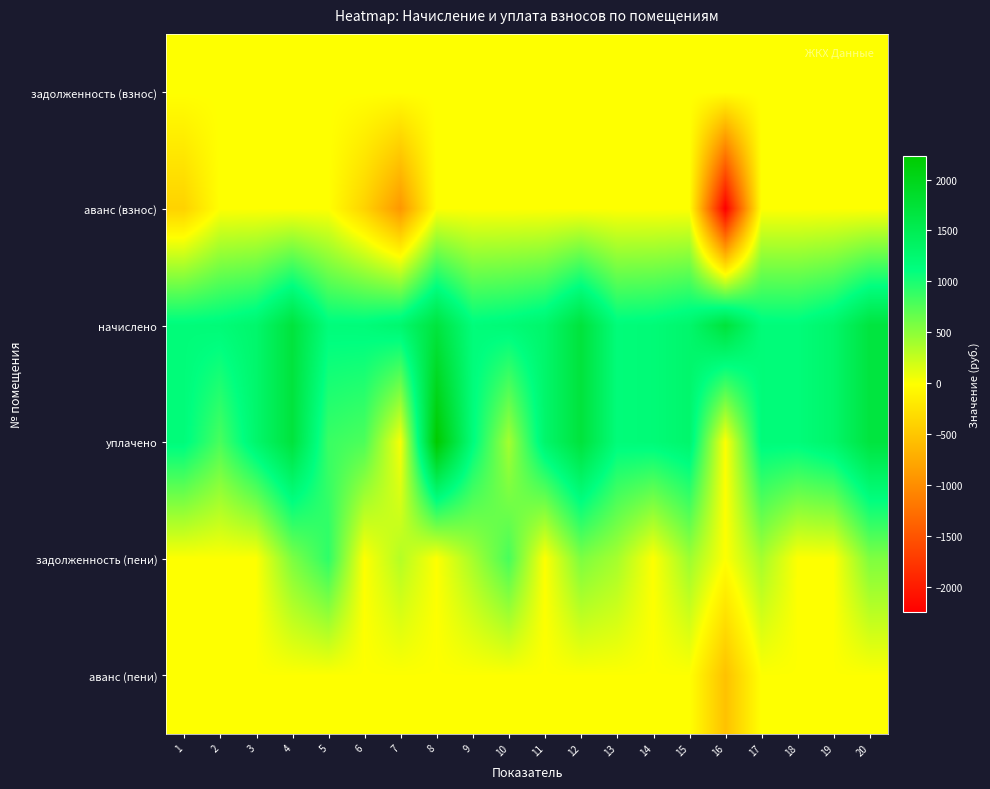

Which series has the widest spread of values?

аванс (взнос)